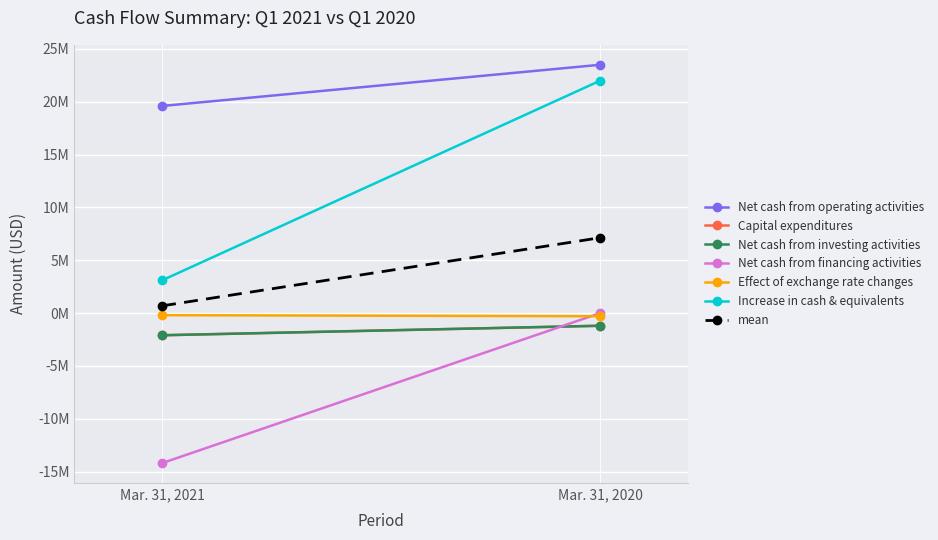

What is the total value across all series at Mar. 31, 2021?

4100000